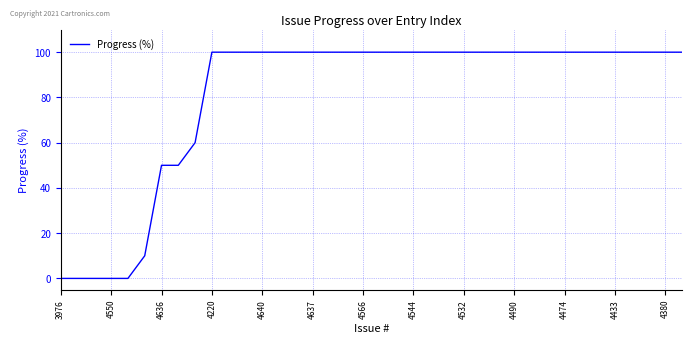

What is the difference between the maximum and minimum values?

100